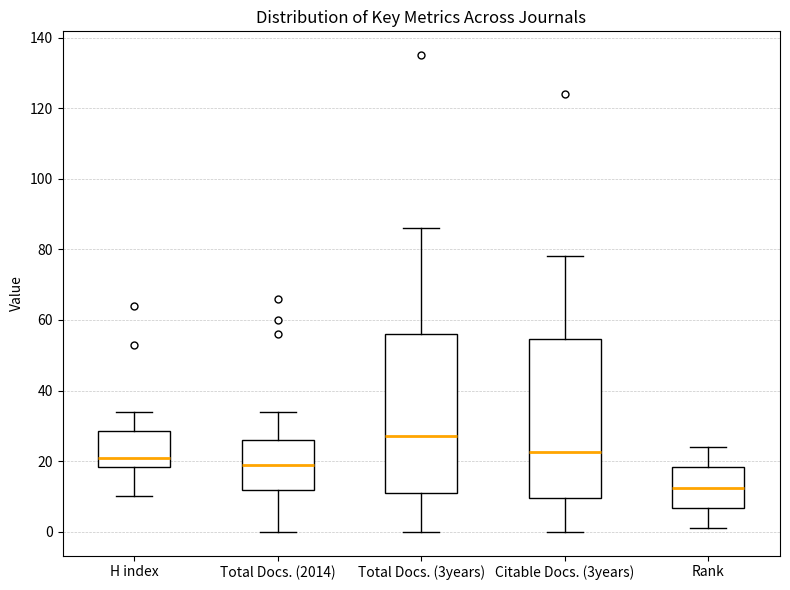

Reading left to right, transcribe this box plot: for each box, give where its median line is, the range the box spans, and where its two whiskers end, as read against the y-axis. The values are not printed on the chart, so give them approximately, as read against the axis.

H index: median 22, box 18 to 28, whiskers 10 to 34
Total Docs. (2014): median 20, box 12 to 26, whiskers 0 to 34
Total Docs. (3years): median 28, box 12 to 56, whiskers 0 to 86
Citable Docs. (3years): median 22, box 10 to 54, whiskers 0 to 78
Rank: median 12, box 6 to 18, whiskers 2 to 24